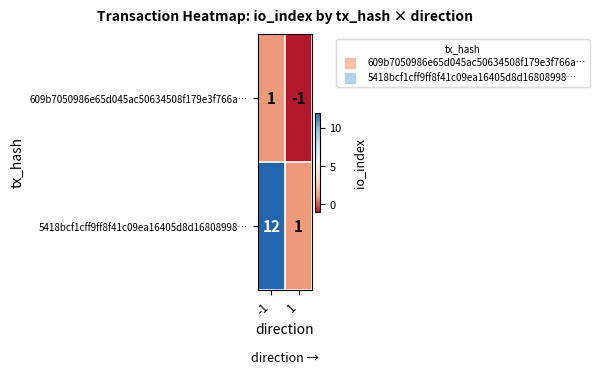

What is the maximum value shown in the chart?

12